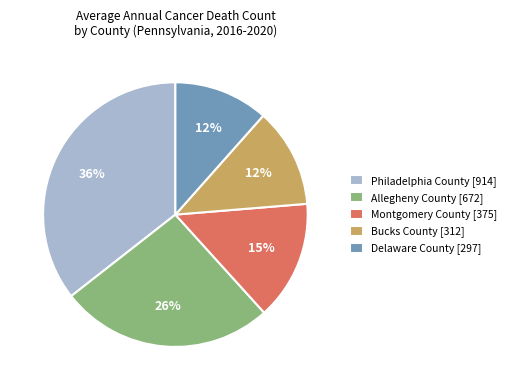

Is the sum of Delaware County [297] and Montgomery County [375] greater than half?

No